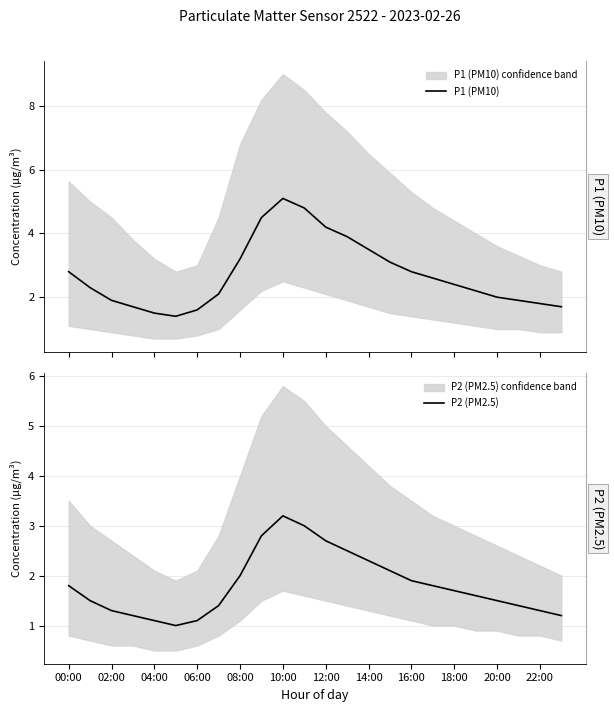

What are all the series names shown in the legend?

P1 (PM10), P2 (PM2.5)